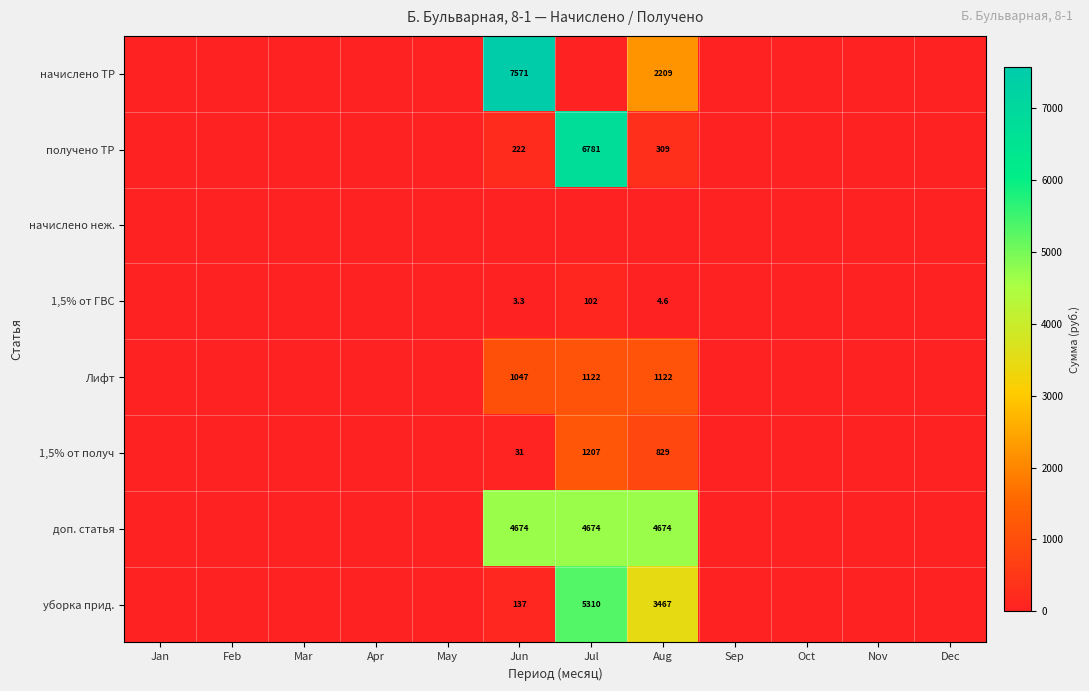

What is the difference between the highest and lowest values at Jun?

7571.2